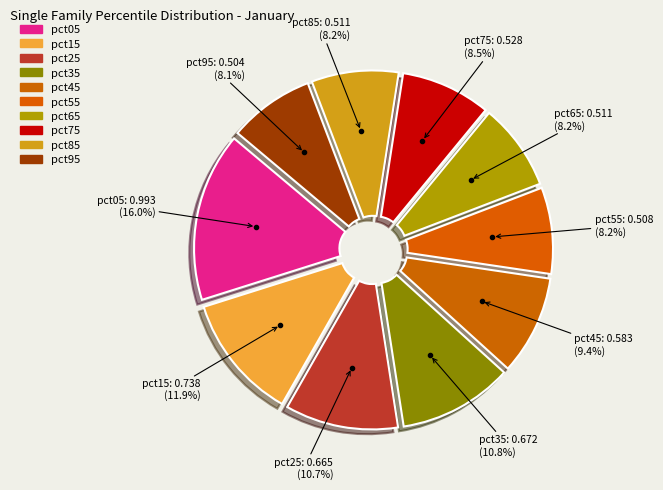

Is it true that pct85 is 8% of the pie?

True